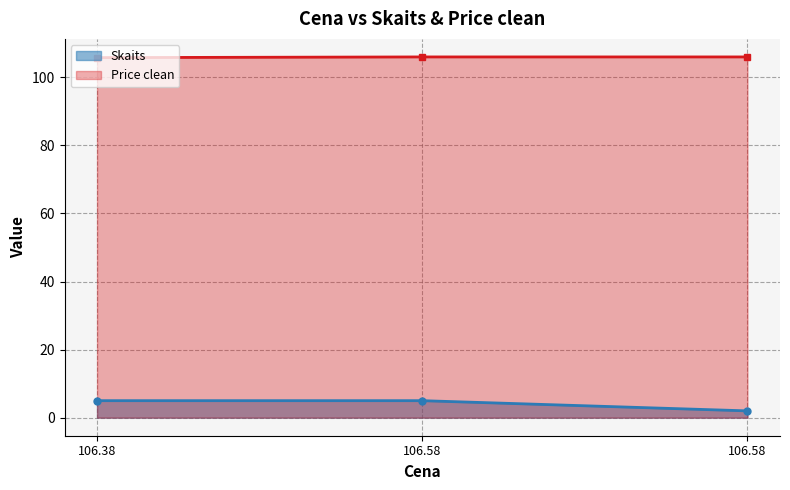

Where is Skaits nearest to the value 3?

106.58